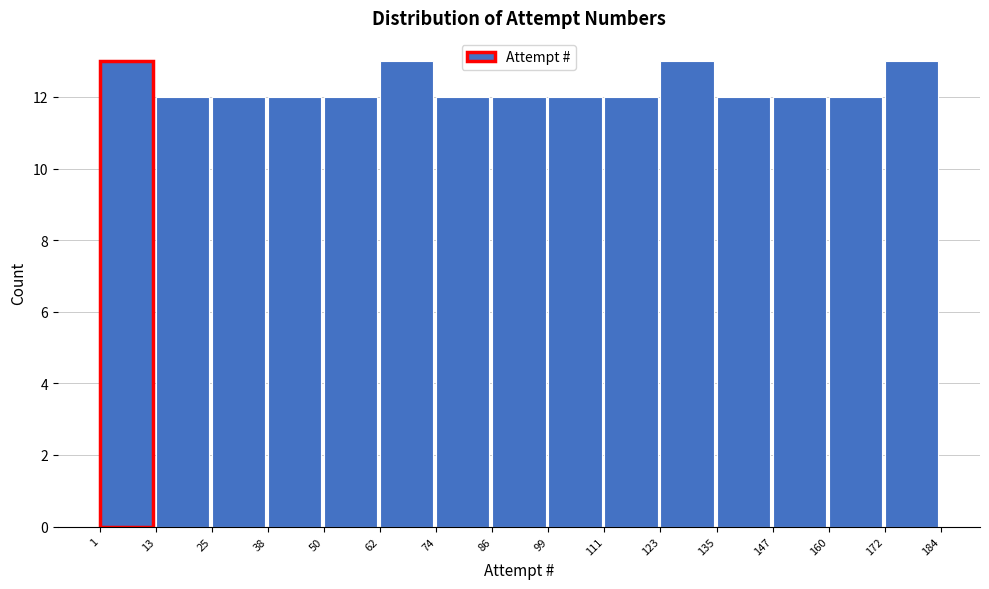

Reading left to right, transcribe this chart: for each bar, give the range it covers on the x-axis and its height. The values are not printed on the chart, so give them approximately, as read against the axis.

1 to 13: 13
13 to 25: 12
25 to 38: 12
38 to 50: 12
50 to 62: 12
62 to 74: 13
74 to 86: 12
86 to 99: 12
99 to 111: 12
111 to 123: 12
123 to 135: 13
135 to 147: 12
147 to 160: 12
160 to 172: 12
172 to 184: 13